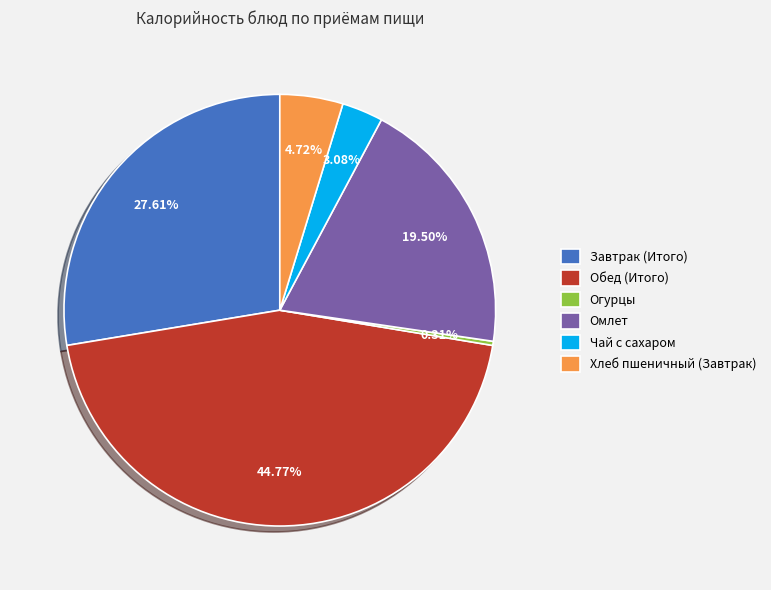

How many slices are in this pie chart?

6